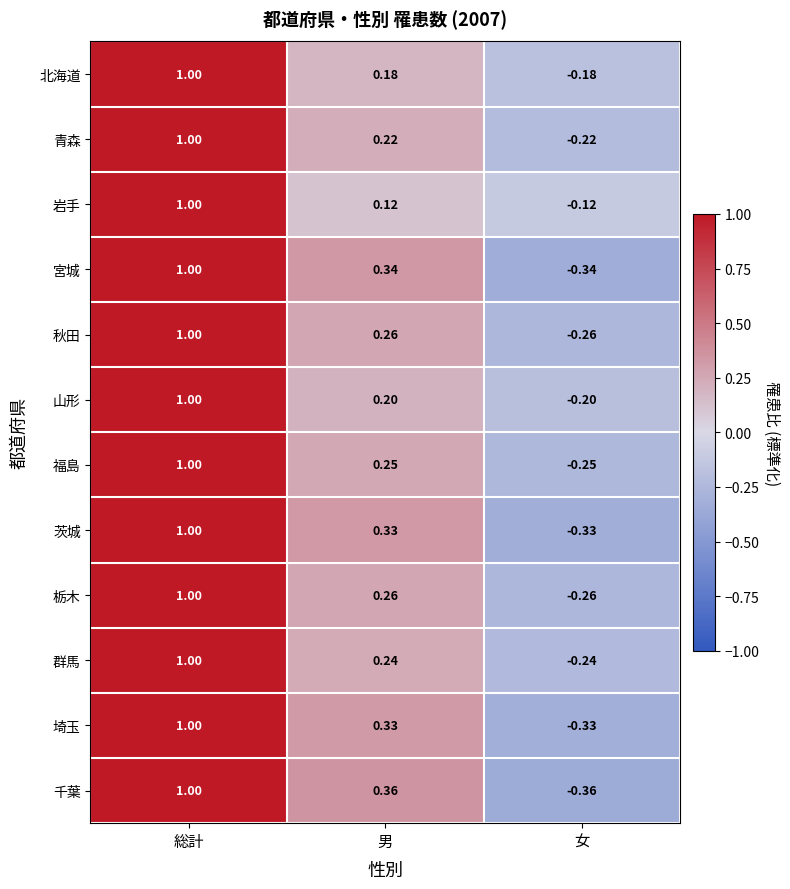

What is the total value across all series at 男?

3.1